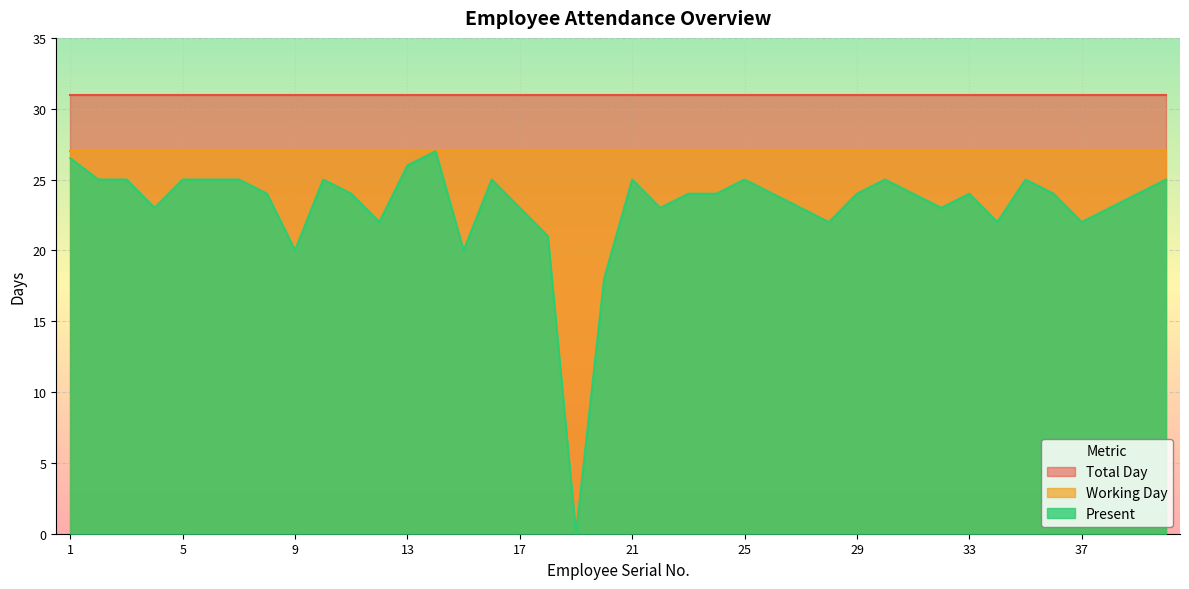

The value of Total Day at 10 is 54.8. True or false?

False